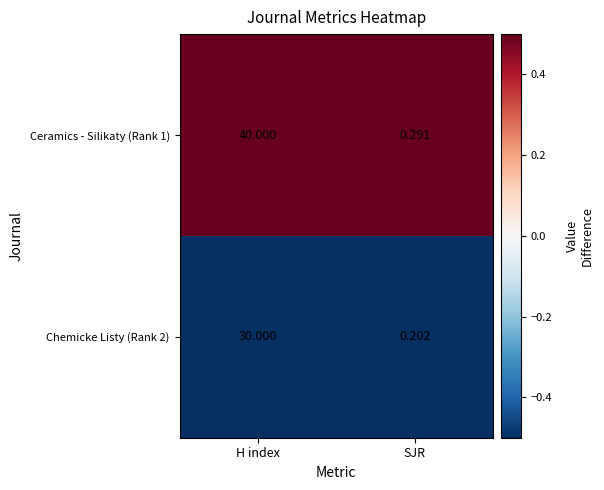

List the labels in order of Ceramics - Silikaty (Rank 1) value, largest first.

H index, SJR